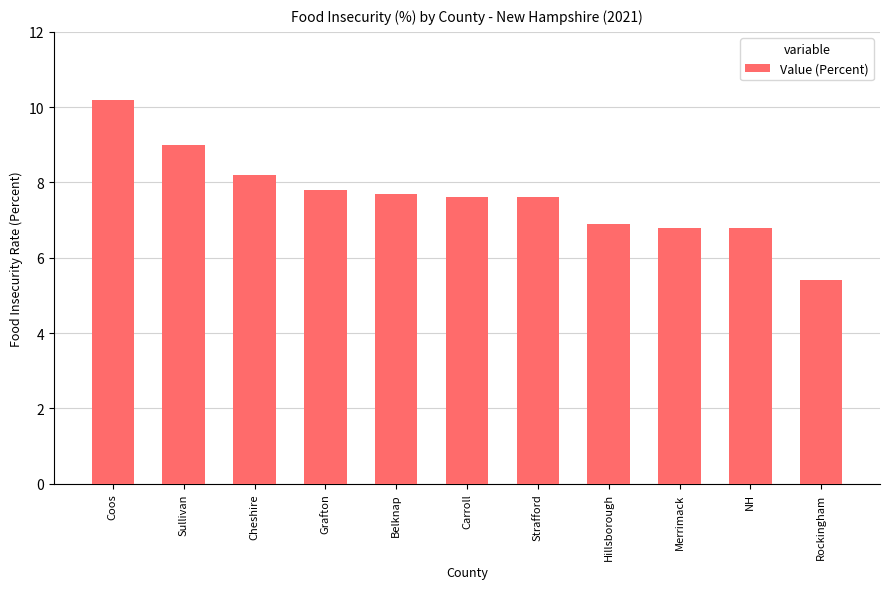

Reading left to right, extract all data points from this chart.

10.2	9.0	8.2	7.8	7.7	7.6	7.6	6.9	6.8	6.8	5.4